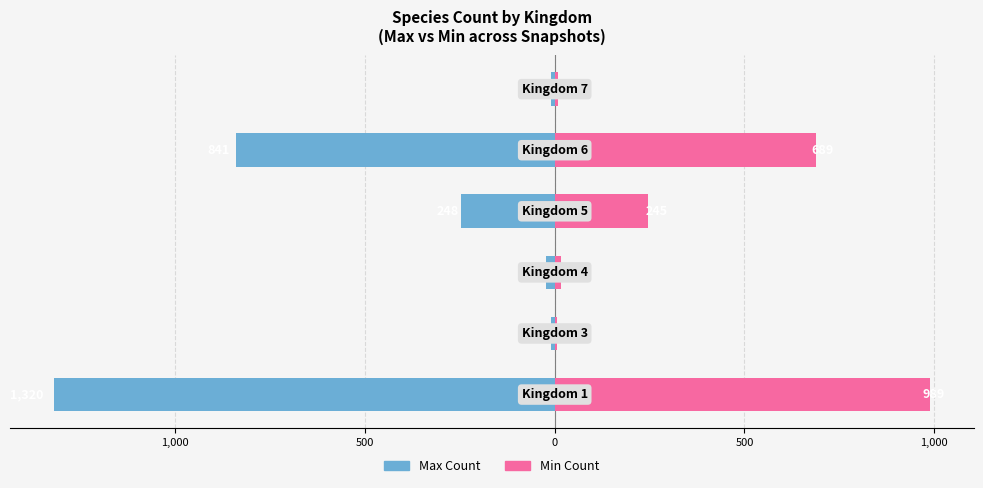

Between 500 and 500, which series saw the biggest shift?

Max Count